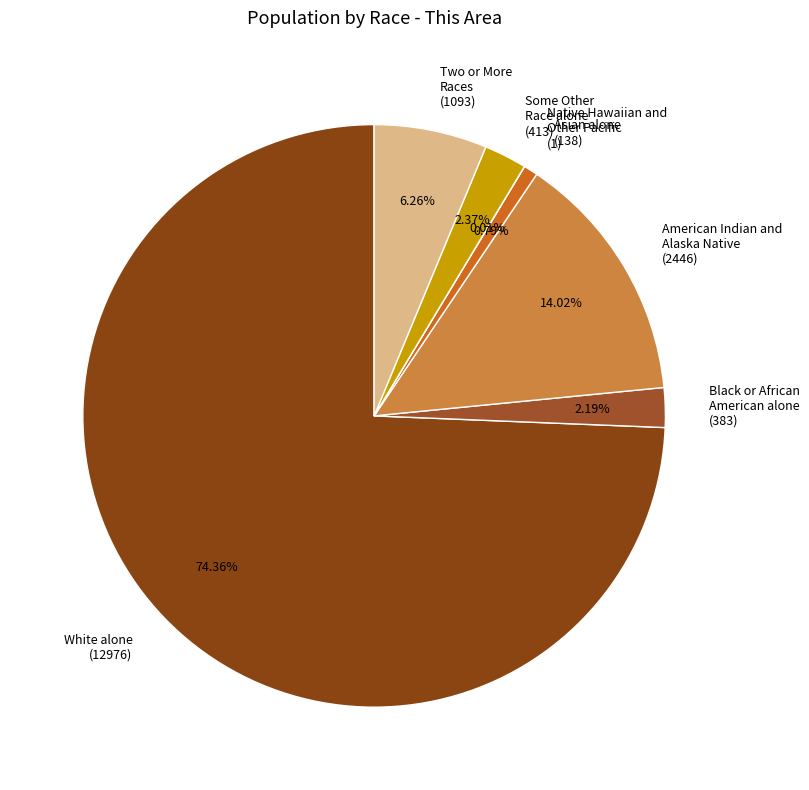

Is Asian alone (138) the majority of the pie?

No